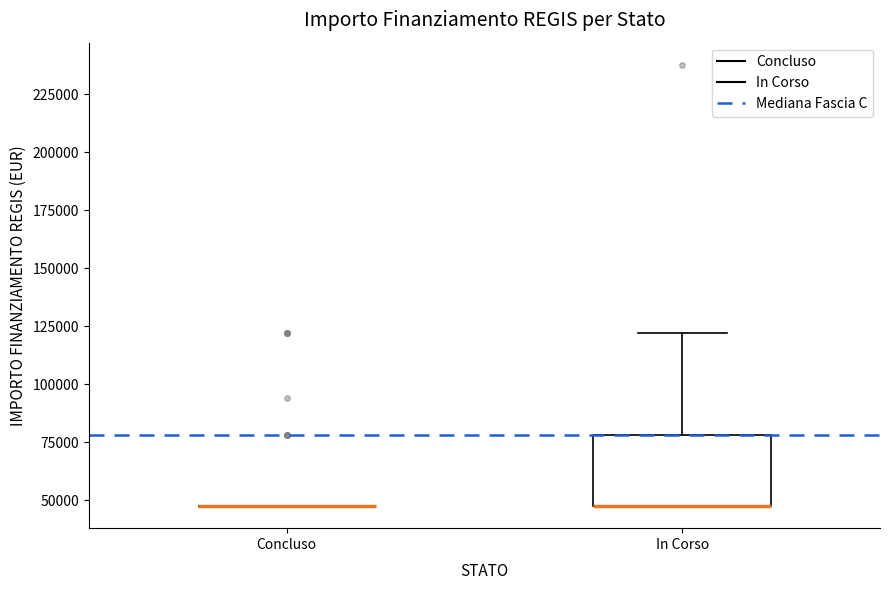

Reading left to right, read every box against the y-axis: the position of its median line, the range the box covers, and the ends of its whiskers. The values are not printed on the chart, so give them approximately, as read against the axis.

Concluso: box collapsed to a line at 45000, whiskers 45000 to 45000
In Corso: median 45000 (drawn on the box's lower edge), box 45000 to 80000, whiskers 45000 to 120000